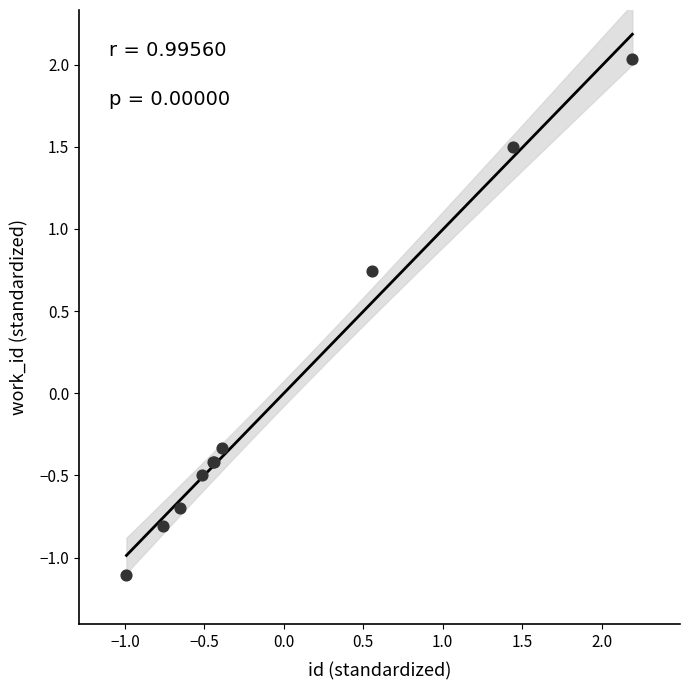

What Y value in the scatter plot is closest to 0?

-0.3